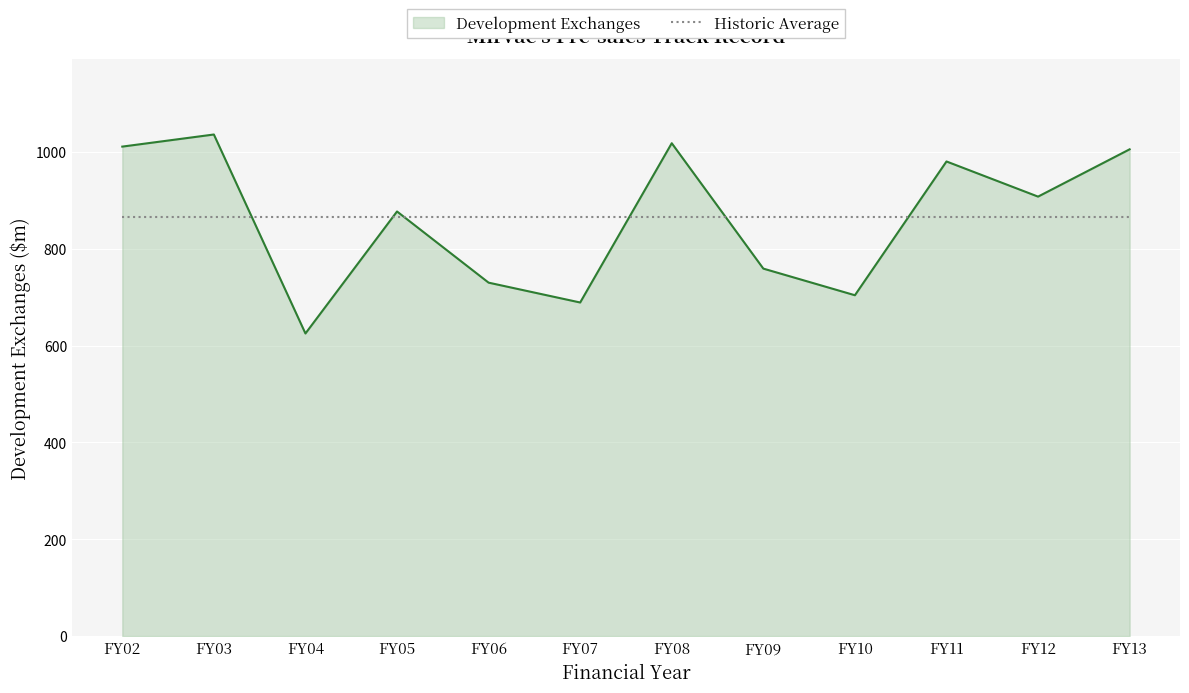

The value of Development Exchanges at FY04 is 826.5. True or false?

False